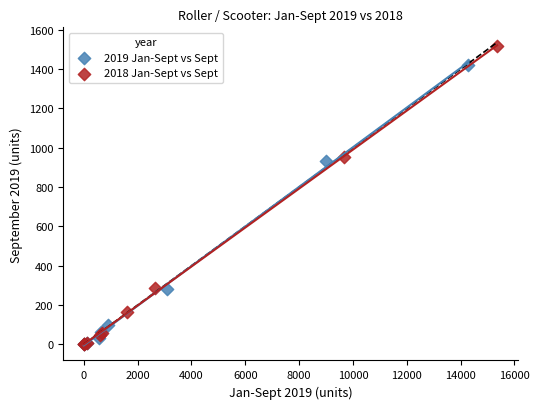

Which series reaches the maximum Y coordinate?

2018 Jan-Sept vs Sept